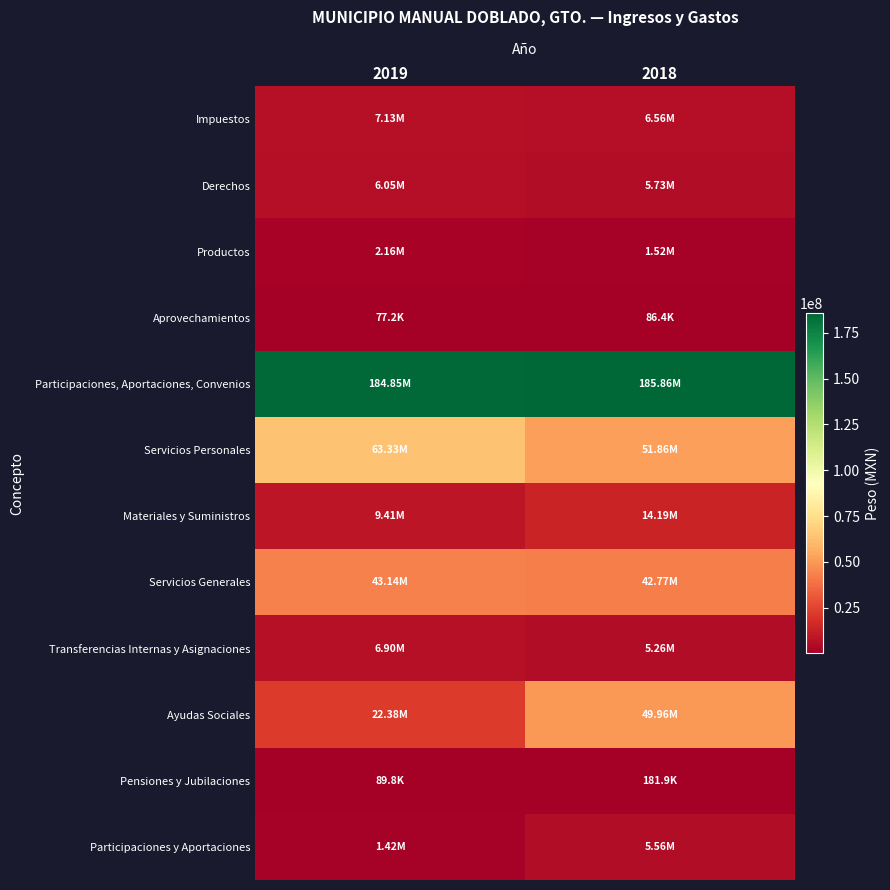

What is the difference between the highest and lowest values at 2018?

185769638.9